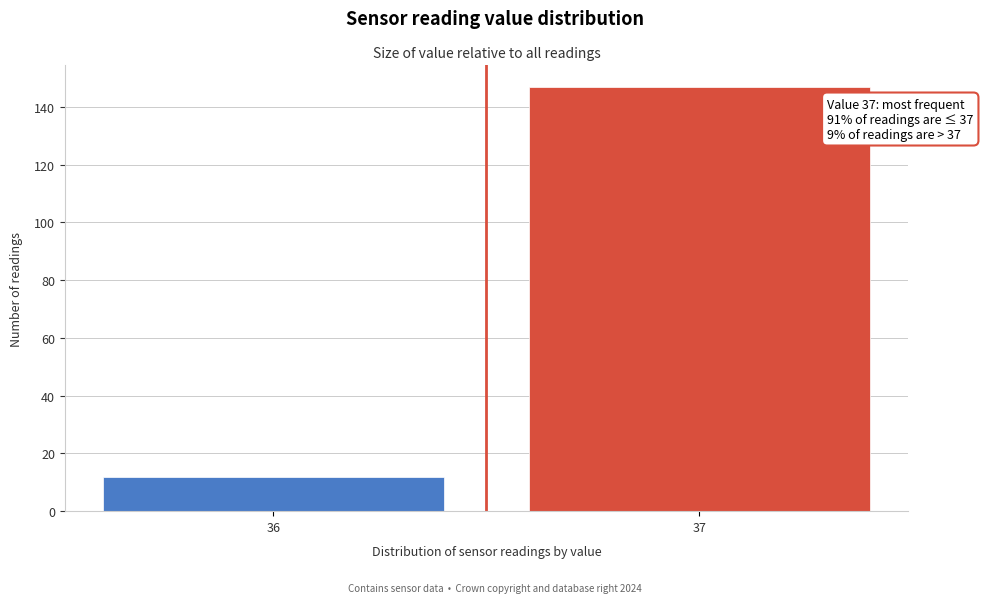

Reading left to right, transcribe all the data shown in this chart.

12	147